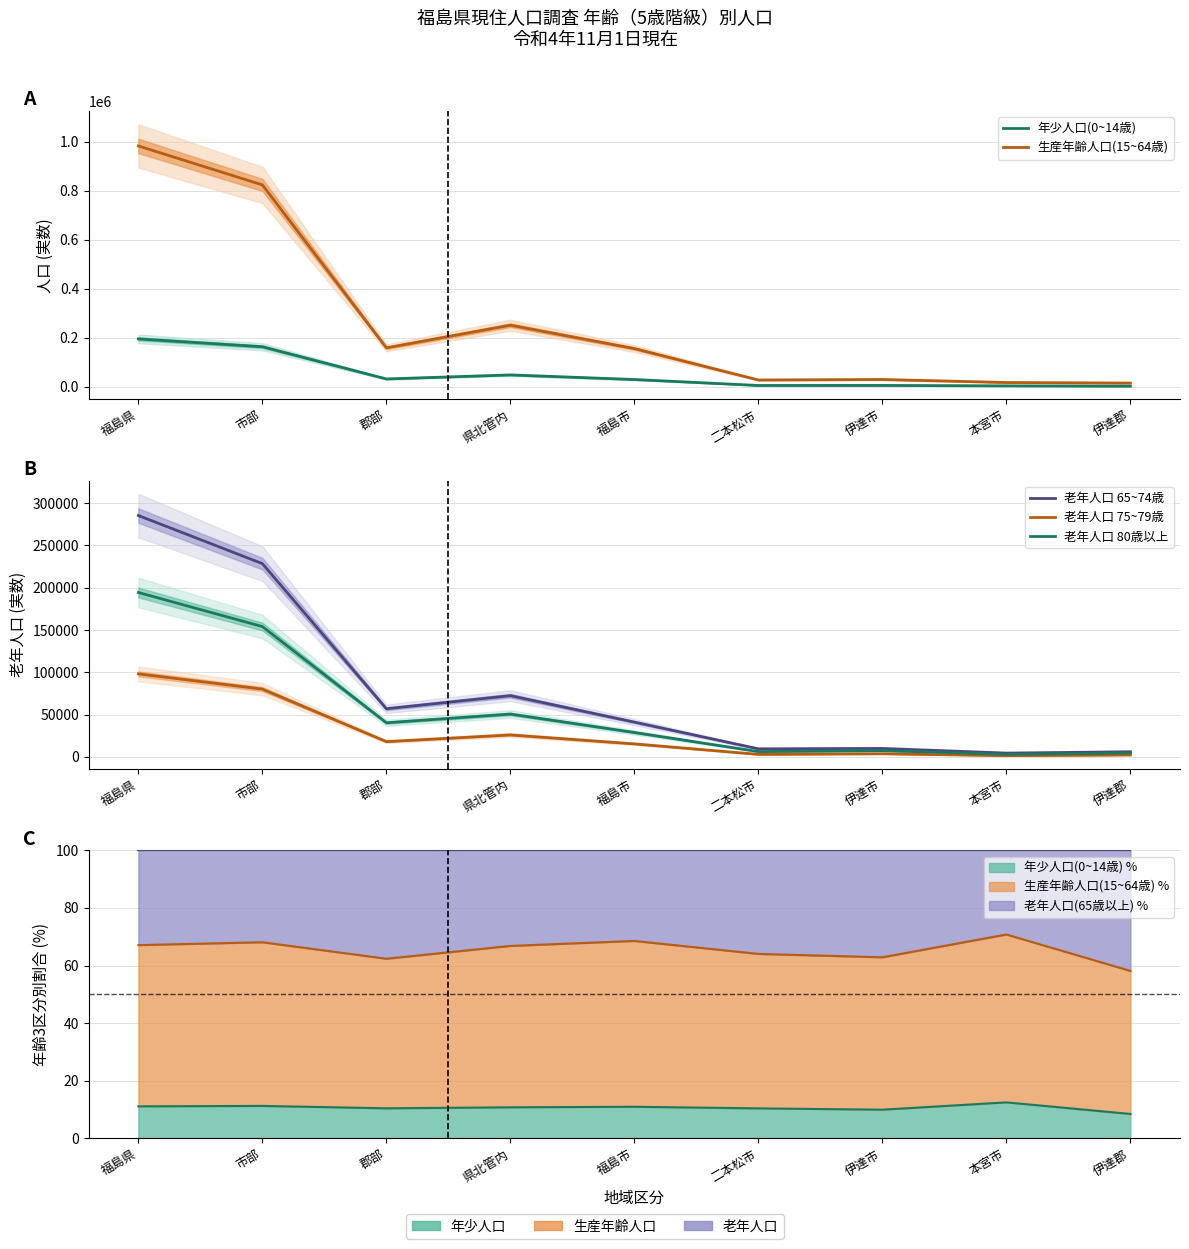

Where is 年少人口(0~14歳) nearest to the value 98968?

県北管内